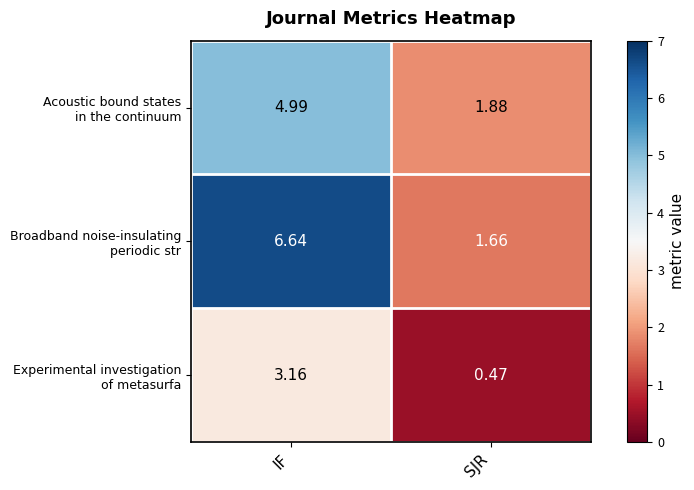

At which category is the sum across all series the highest?

IF